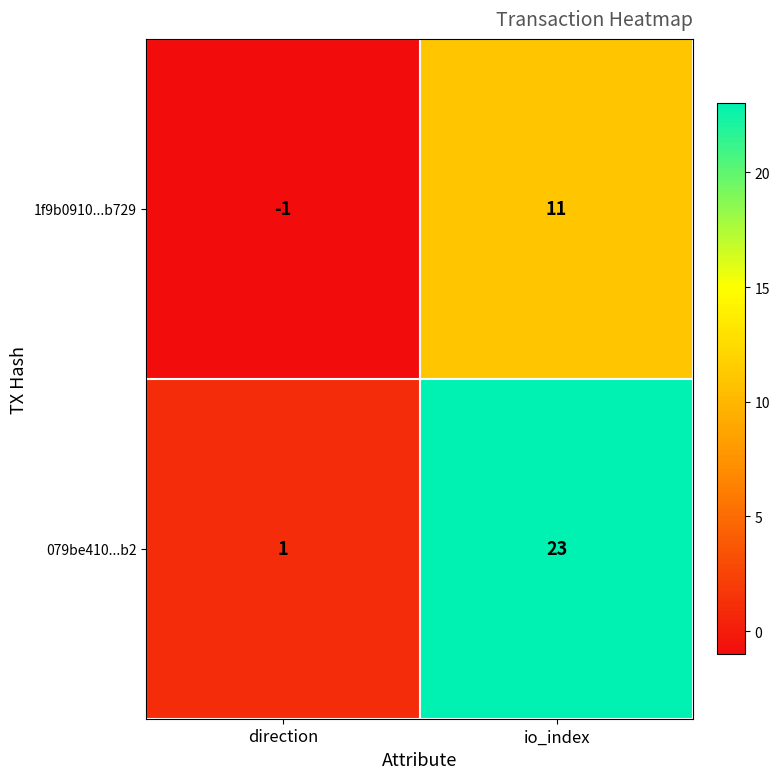

The 079be410...b2 series shows 23 at io_index. True or false?

True